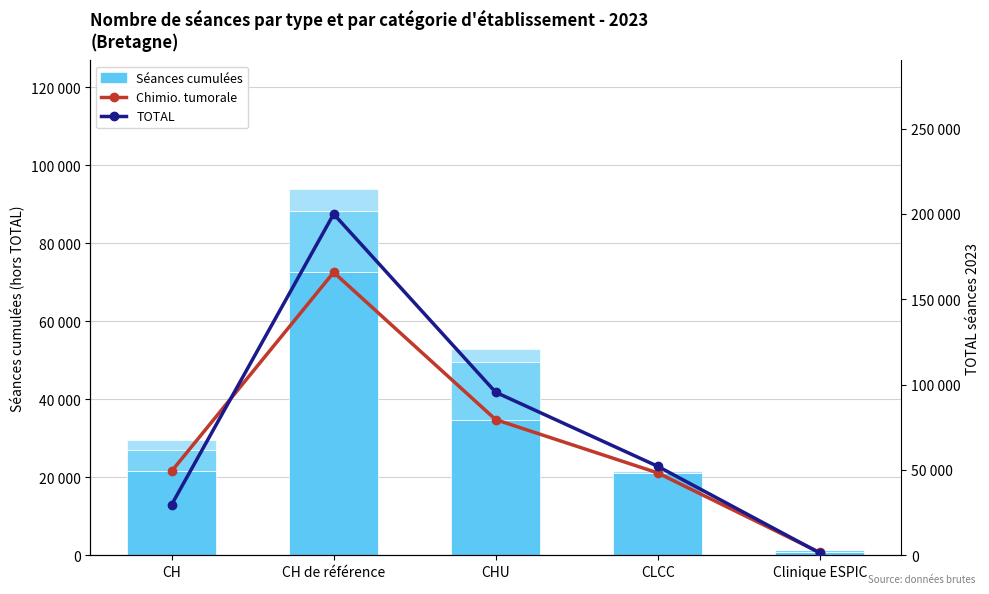

At which label is Transfusion closest to 2905?

CH